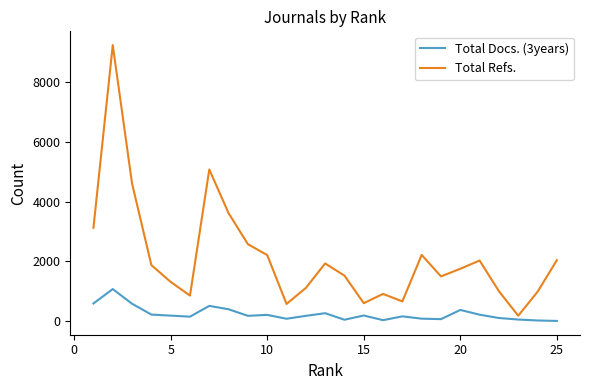

What is the greatest value displayed?

9242